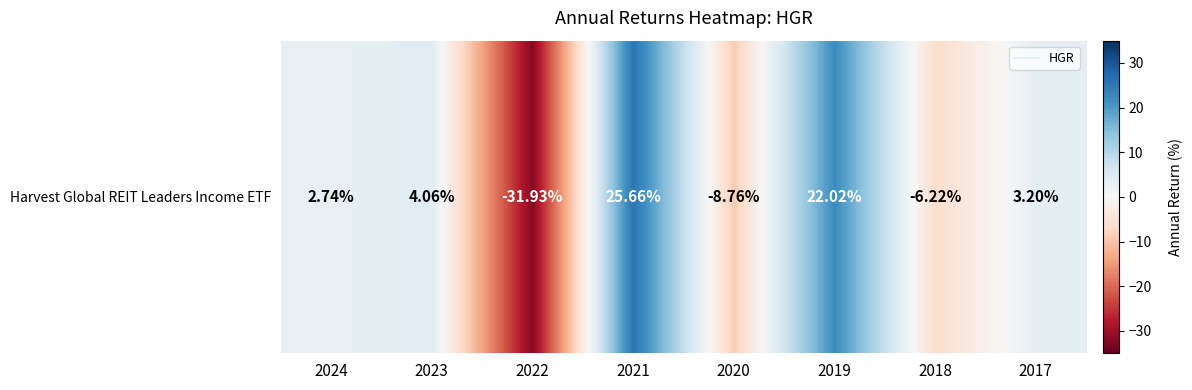

Where does the data first go above 3?

2023